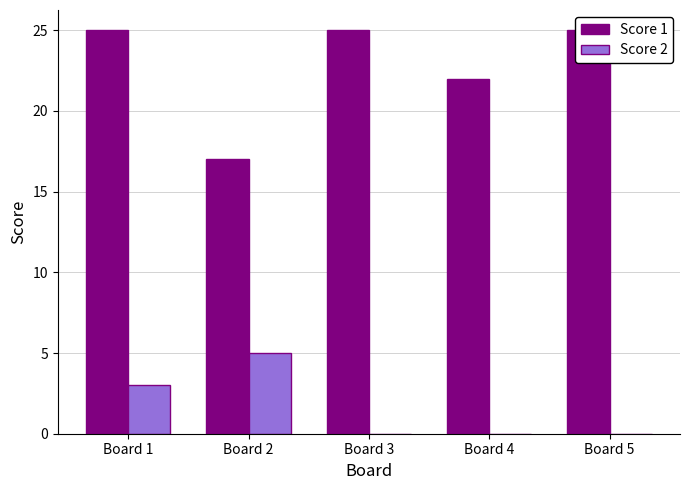

What is the difference between the Score 1 values at Board 2 and Board 5?

8